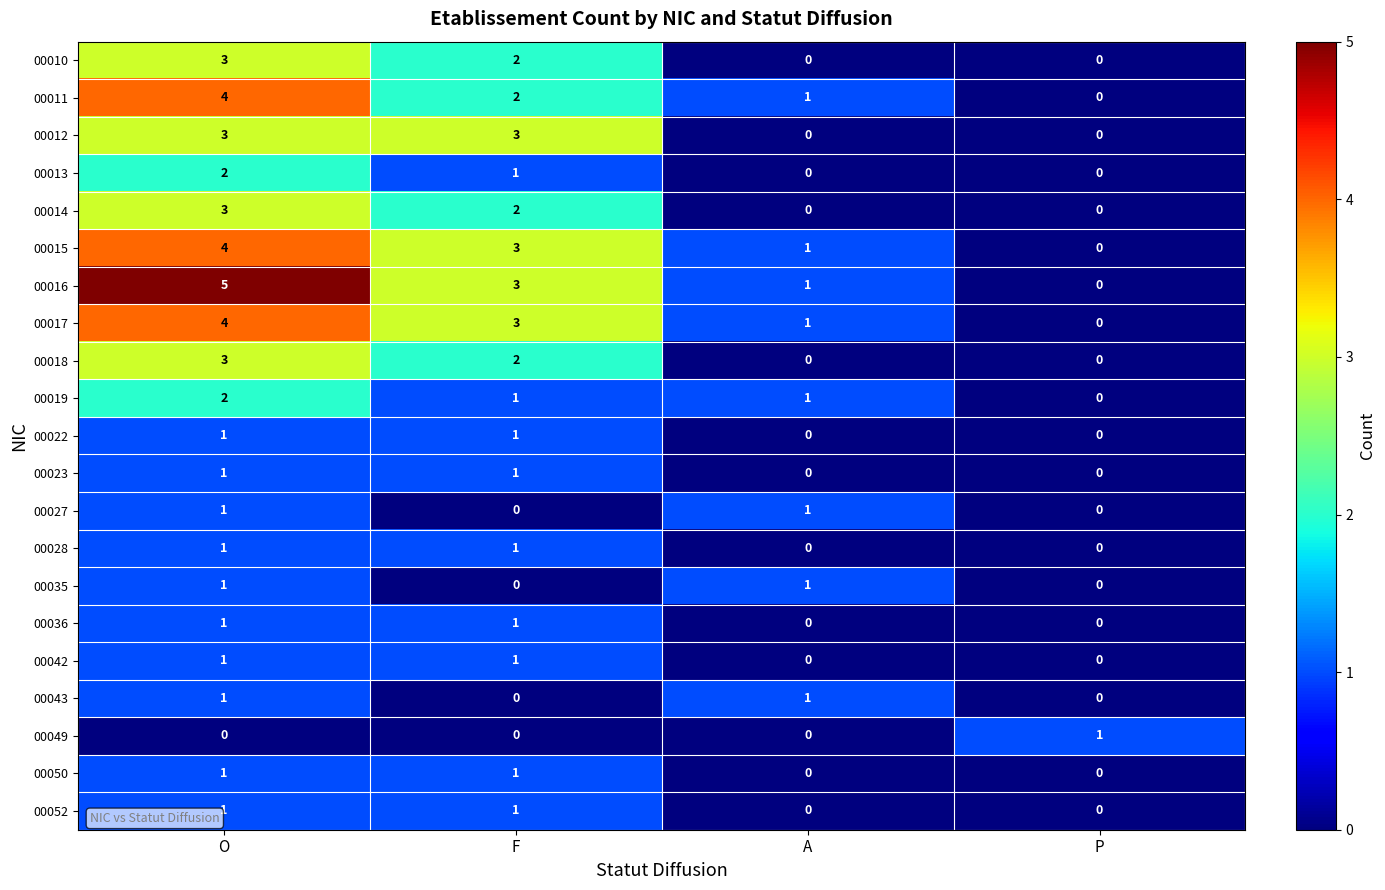

What is the maximum value shown in the chart?

5